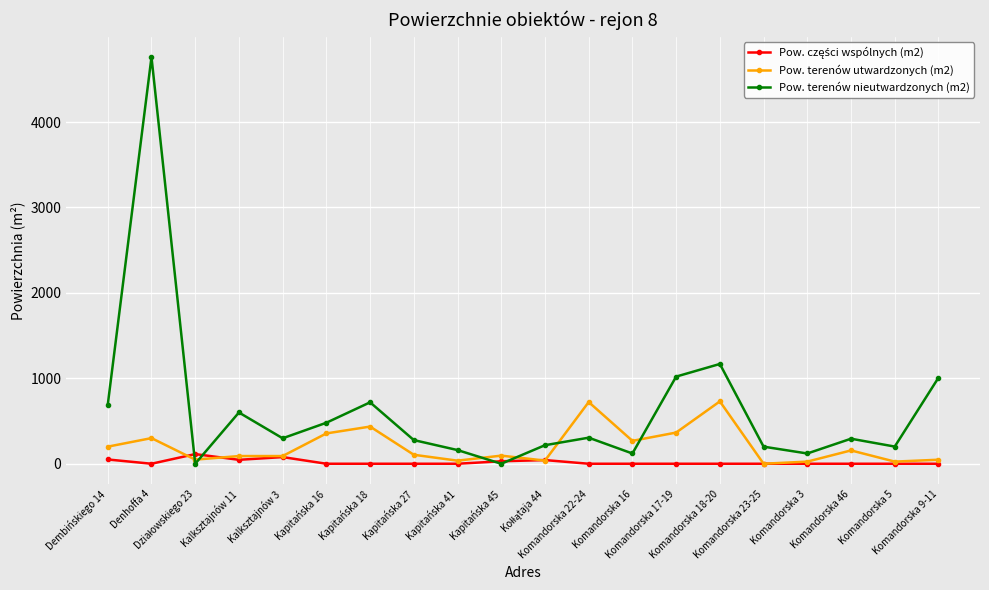

What is the value of the Pow. terenów utwardzonych (m2) point at the 20th from the left?

47